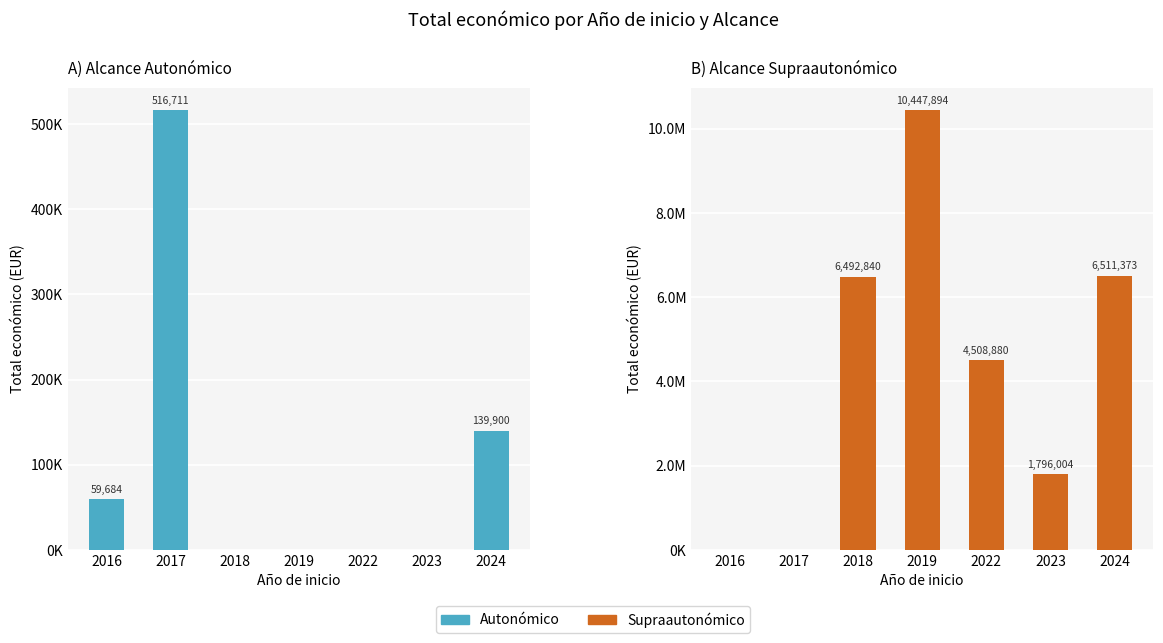

The value of Autonómico at 2018 is 321169. True or false?

False